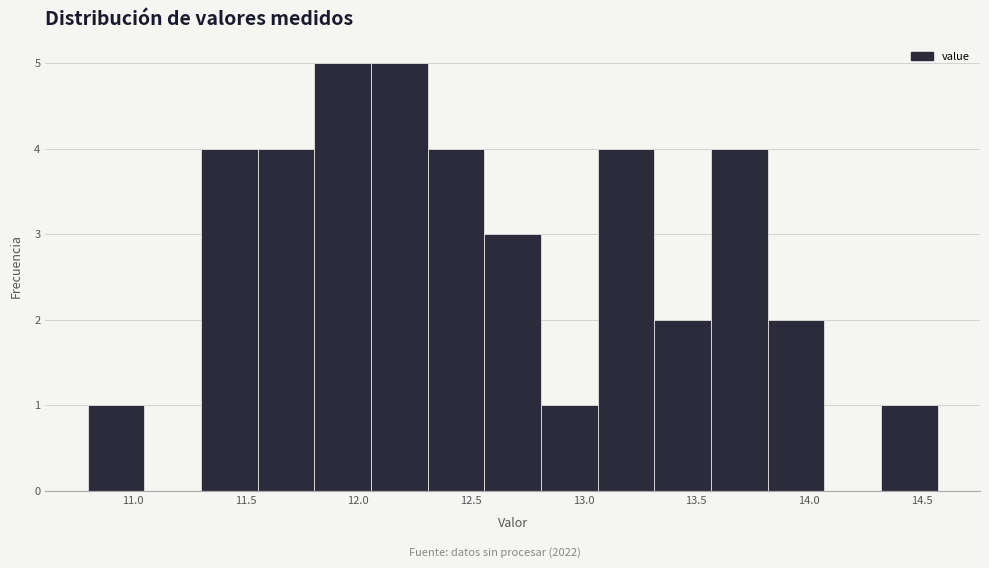

How tall is the bar that spans 13.80 to 14.05 on the x-axis? Neither the bar edges nor the heights are printed on the chart, so give them approximately, as read against the axes.

2